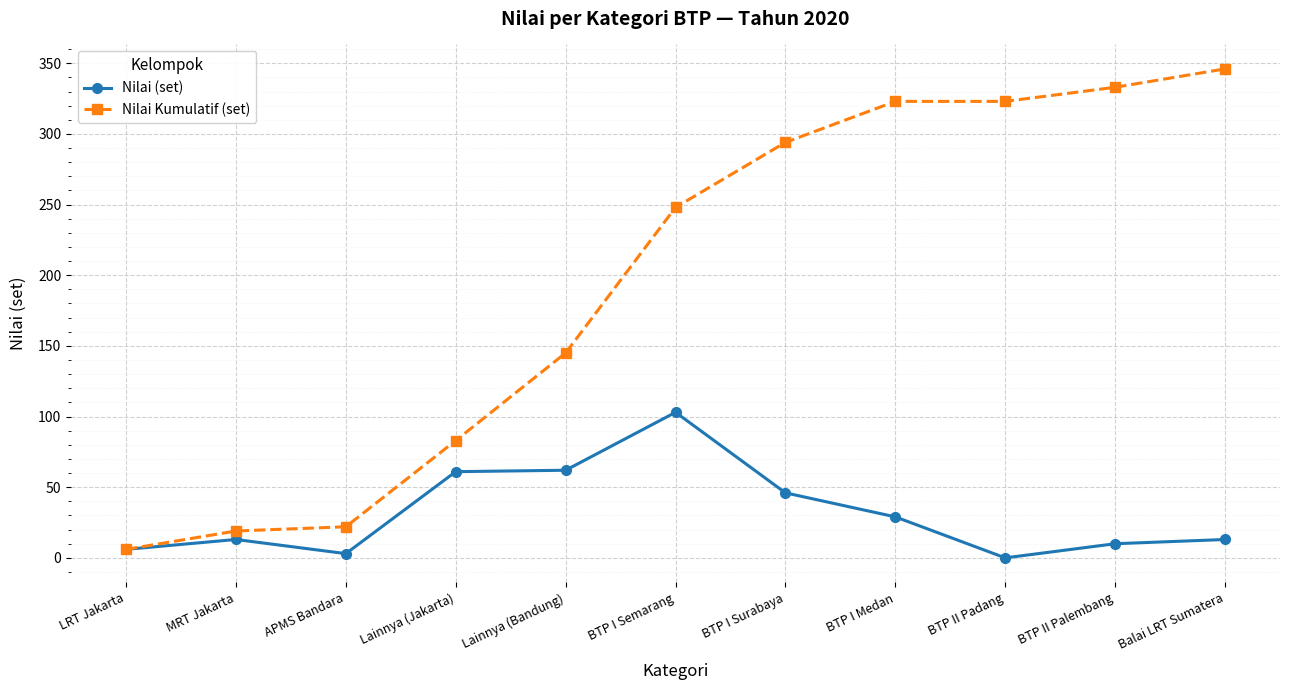

True or false: Nilai Kumulatif (set) has more than 2 points higher than both neighbors.

False